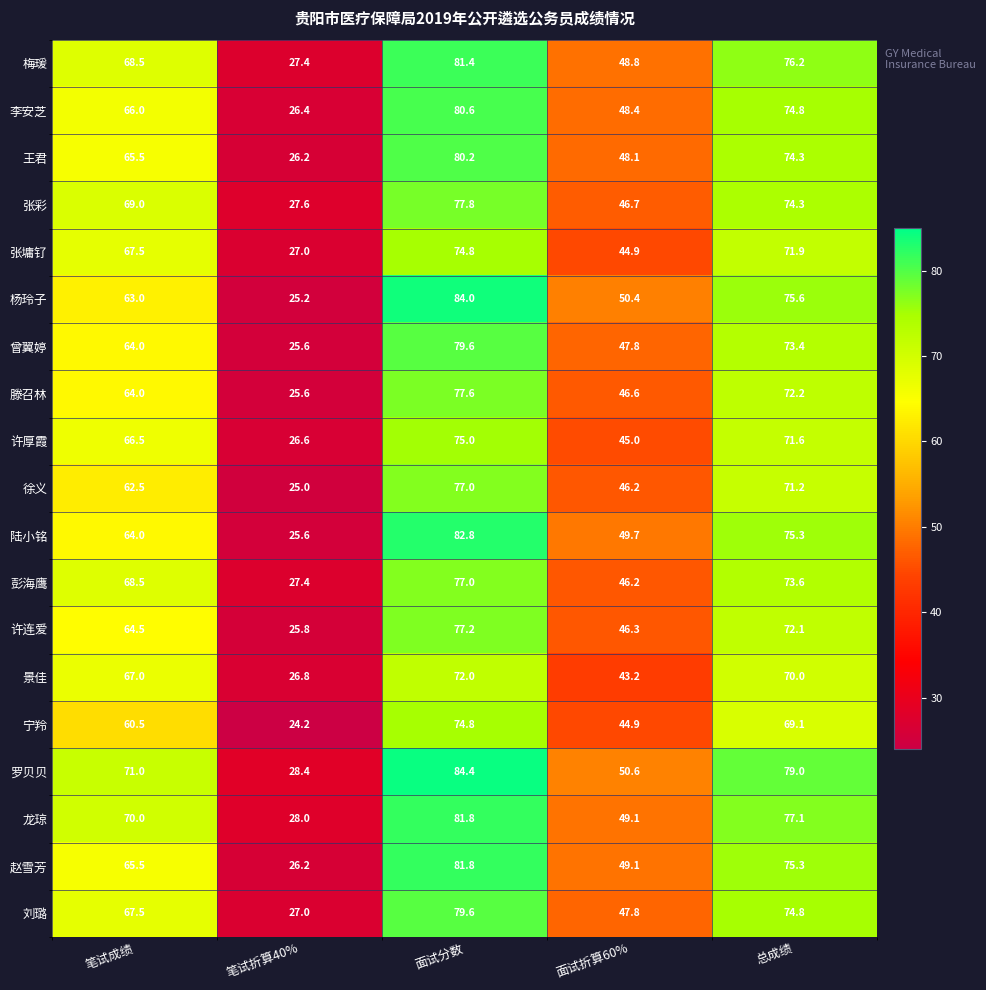

True or false: 王君 has a value of 80.2 at 面试分数.

True